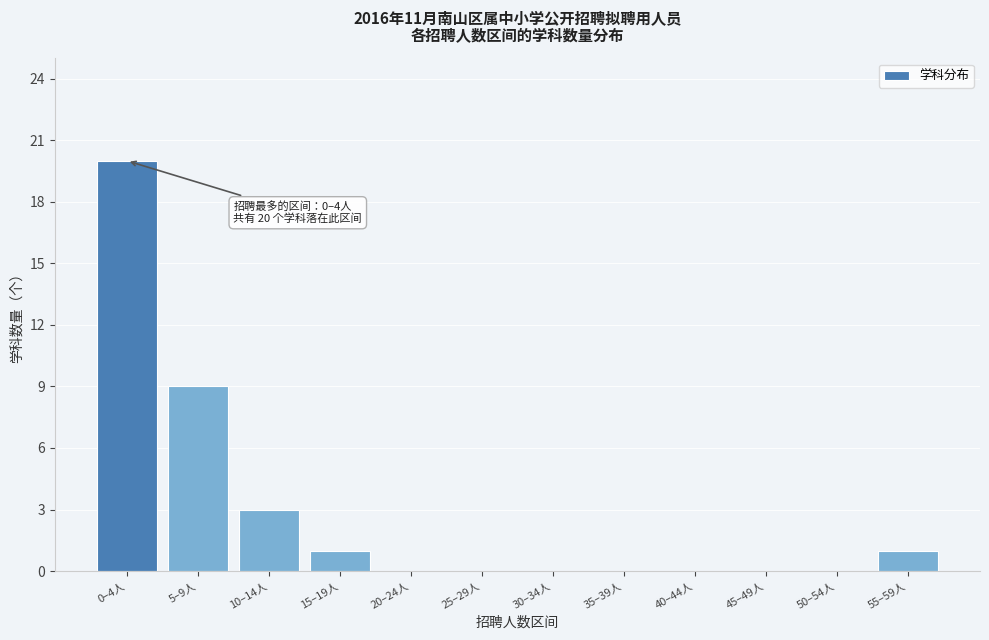

Reading right to left, list all the values displayed in this chart.

55–59人=1	50–54人=0	45–49人=0	40–44人=0	35–39人=0	30–34人=0	25–29人=0	20–24人=0	15–19人=1	10–14人=3	5–9人=9	0–4人=20